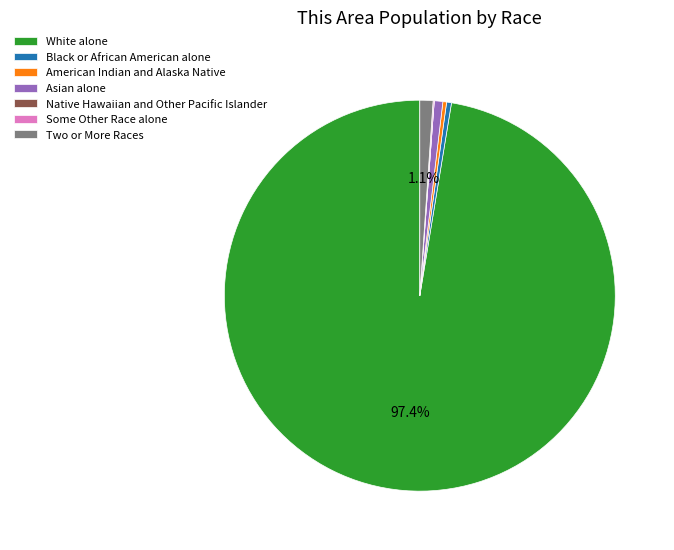

What percentage is NOT represented by Two or More Races?

98.9%